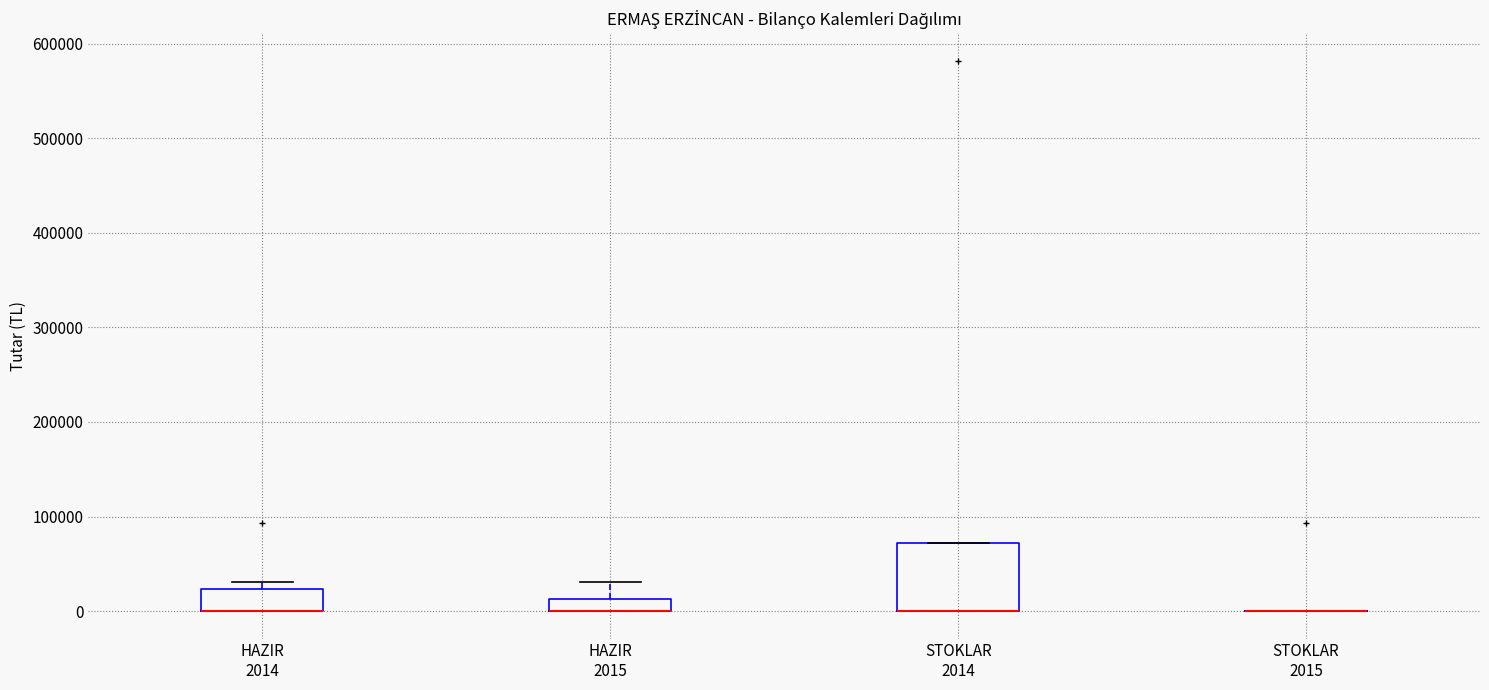

Where is the lower edge of the box for STOKLAR 2014 on the y-axis? The values are not printed on the chart, so give them approximately, as read against the axis.

0